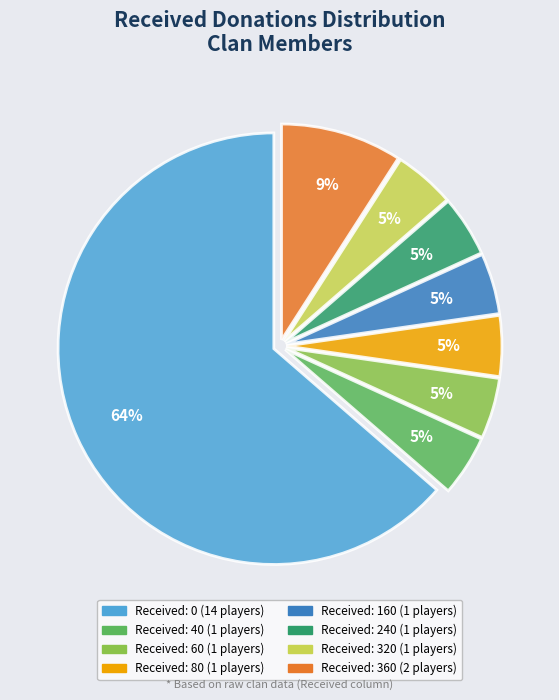

Count the number of slices in the pie.

8